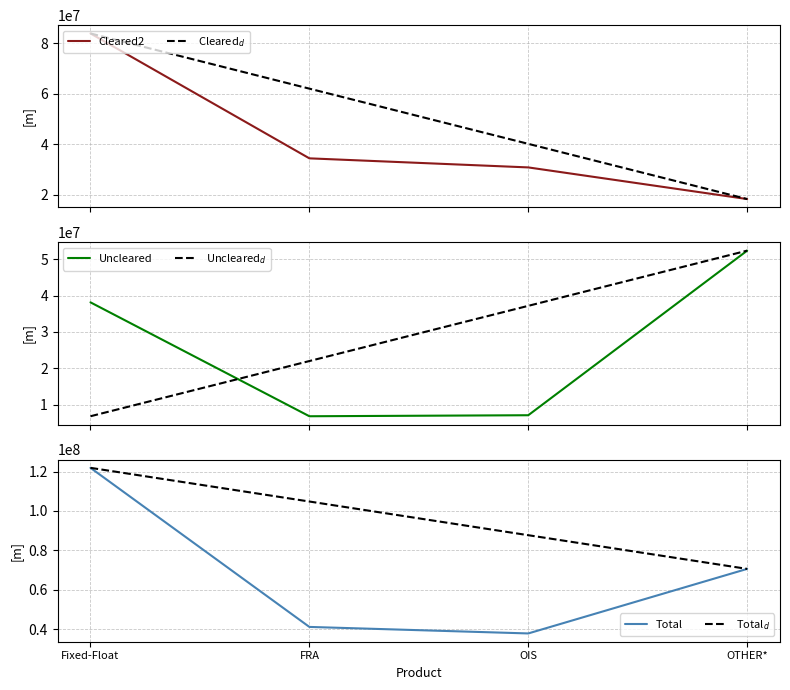

Does the chart have visible grid lines?

Yes